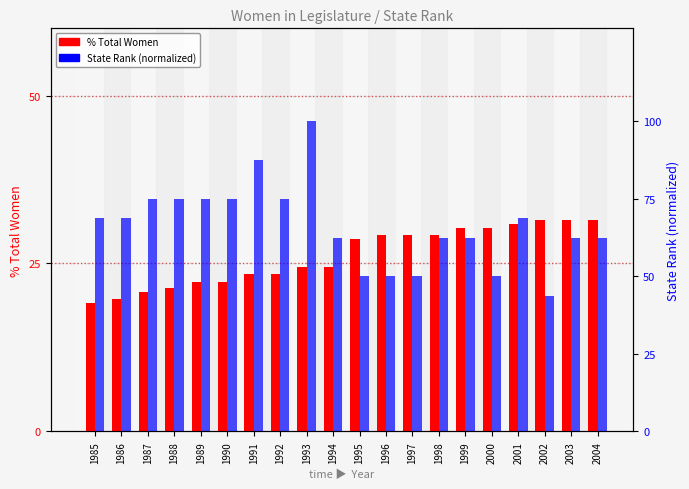

Reading left to right, extract all data points from this chart.

% Total Women: 1985=19.1	1986=19.7	1987=20.7	1988=21.3	1989=22.3	1990=22.3	1991=23.4	1992=23.4	1993=24.5	1994=24.5	1995=28.7	1996=29.3	1997=29.3	1998=29.3	1999=30.3	2000=30.3	2001=30.9	2002=31.4	2003=31.4	2004=31.4
State Rank (normalized): 1985=68.8	1986=68.8	1987=75.0	1988=75.0	1989=75.0	1990=75.0	1991=87.5	1992=75.0	1993=100.0	1994=62.5	1995=50.0	1996=50.0	1997=50.0	1998=62.5	1999=62.5	2000=50.0	2001=68.8	2002=43.8	2003=62.5	2004=62.5